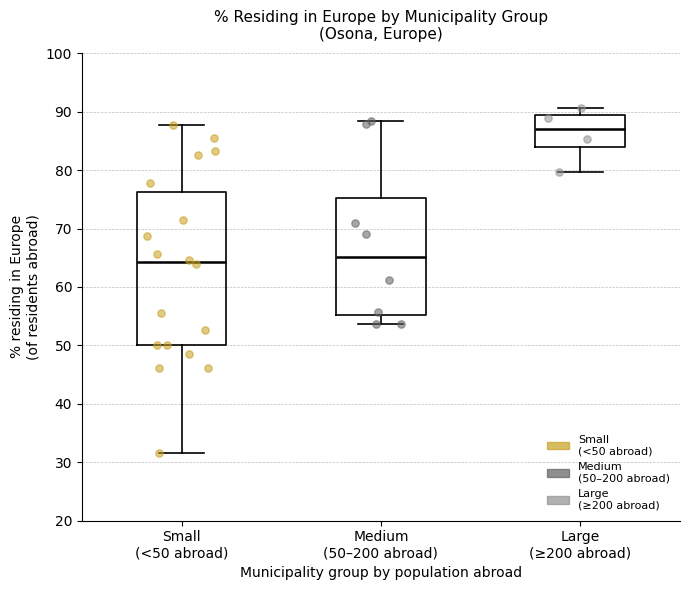

Reading left to right, read every box against the y-axis: the position of its median line, the range the box covers, and the ends of its whiskers. The values are not printed on the chart, so give them approximately, as read against the axis.

Small (<50 abroad): median 64, box 50 to 76, whiskers 32 to 88
Medium (50–200 abroad): median 65, box 55 to 75, whiskers 54 to 88
Large (≥200 abroad): median 87, box 84 to 89, whiskers 80 to 91